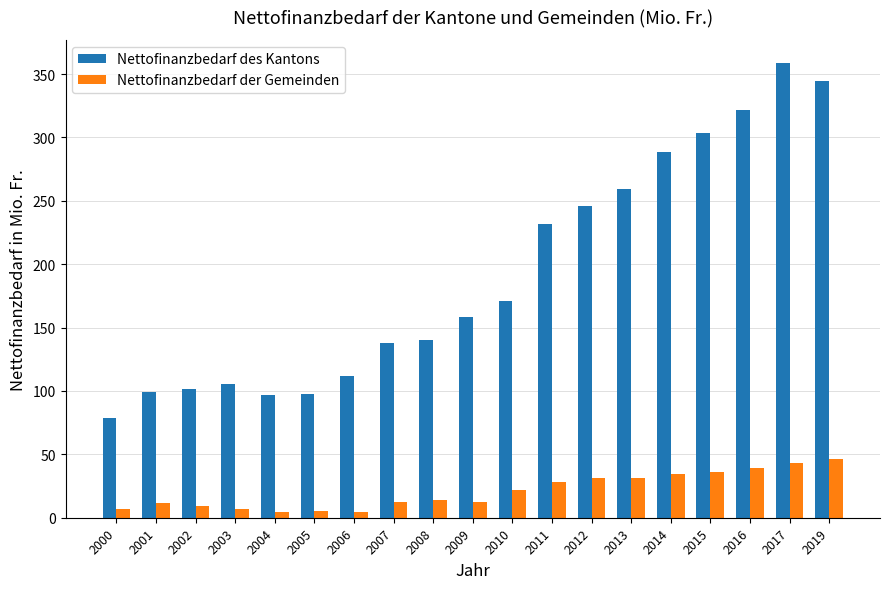

What is the difference between the second highest and second lowest values in the Nettofinanzbedarf des Kantons series?

247.6